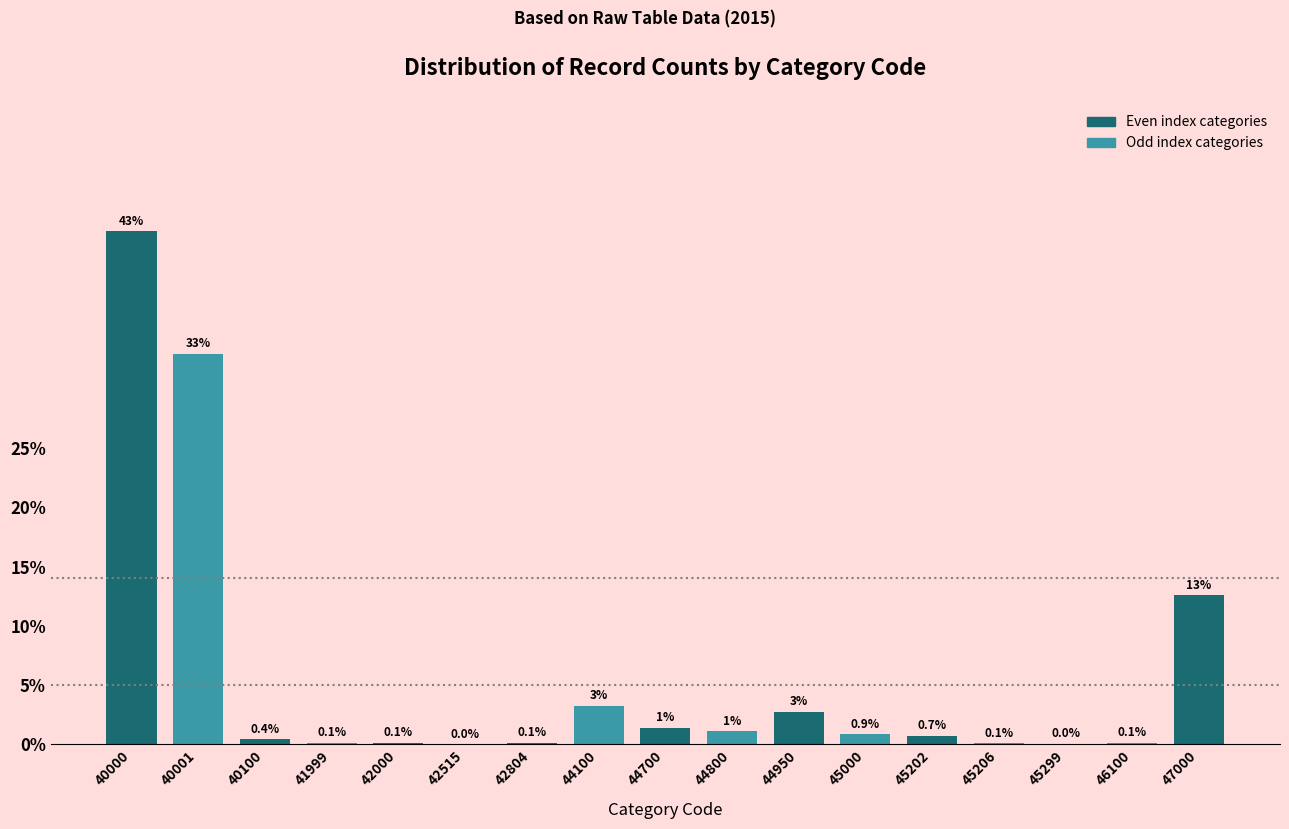

Between 44700 and 47000, which is larger?

47000